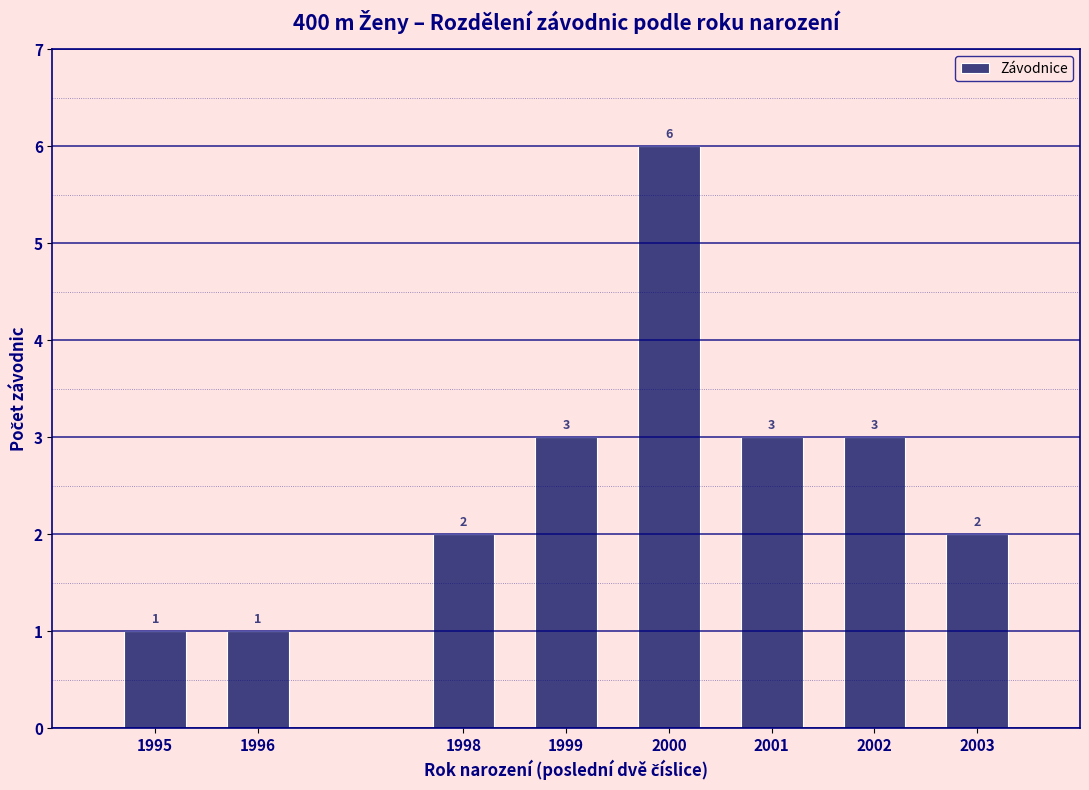

Reading left to right, what are all the values shown in this chart?

1	1	2	3	6	3	3	2